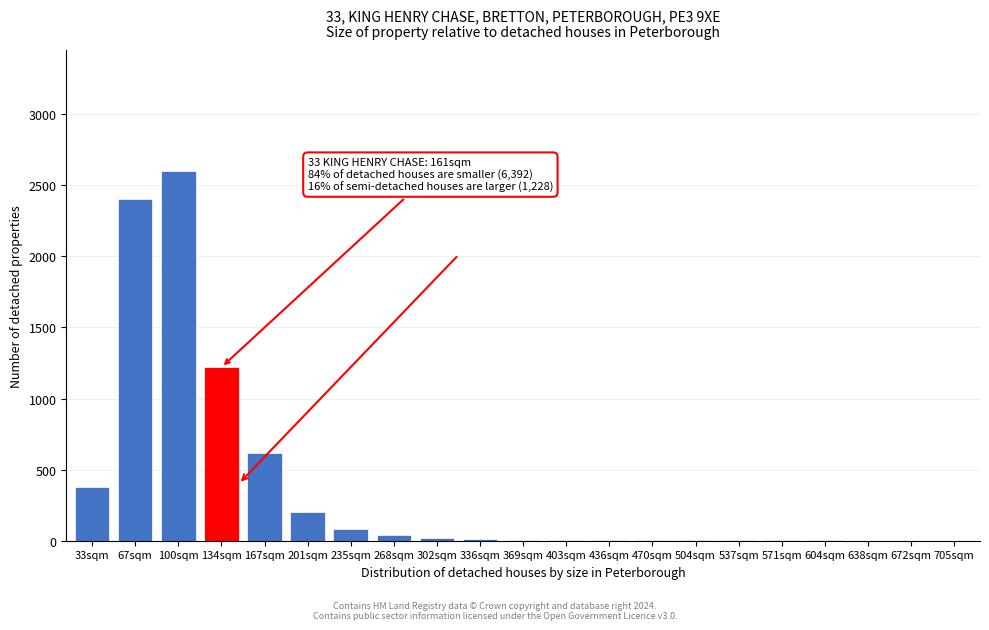

What is the maximum value shown in the chart?

2600